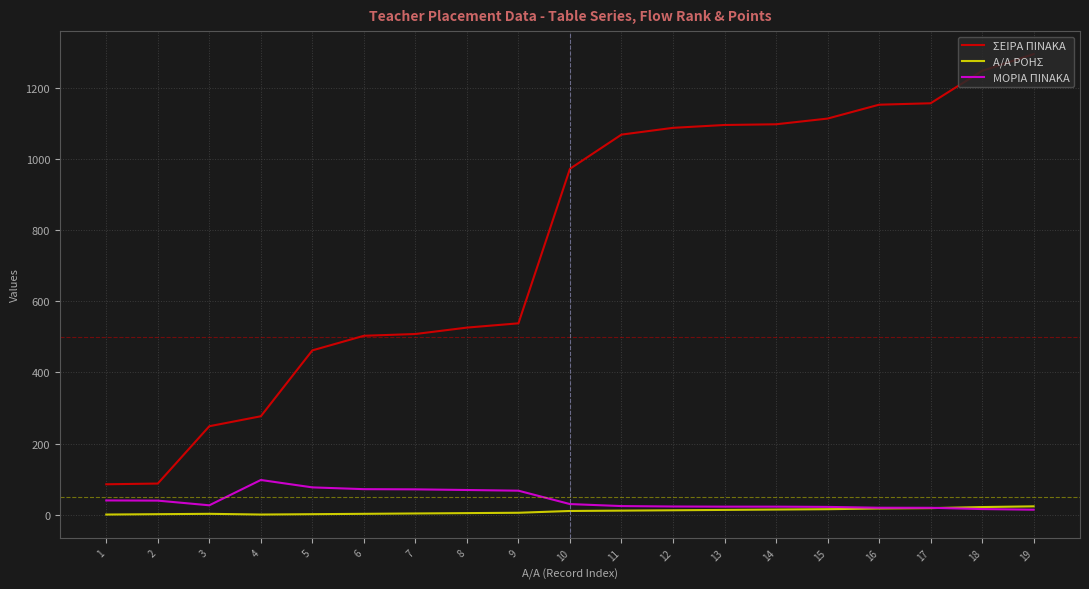

List the series in order of their peak value, highest first.

ΣΕΙΡΑ ΠΙΝΑΚΑ, ΜΟΡΙΑ ΠΙΝΑΚΑ, Α/Α ΡΟΗΣ